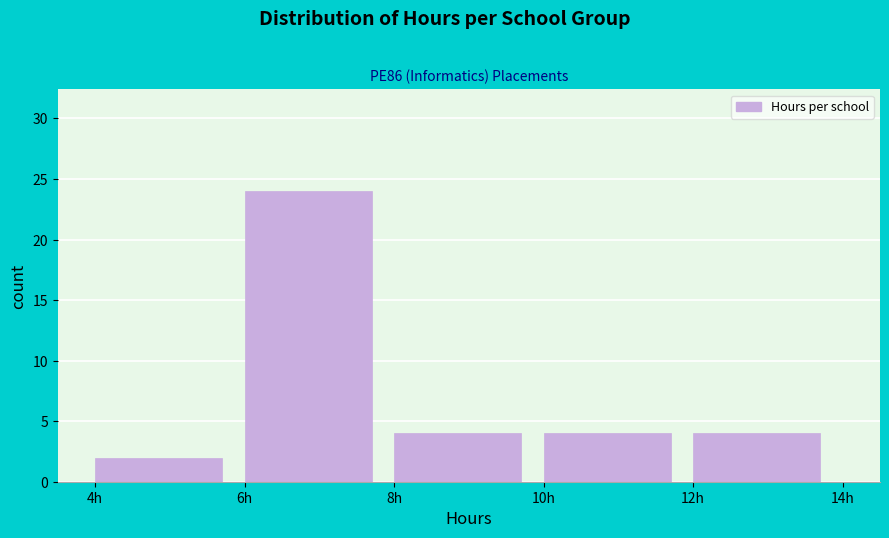

How tall is the bar that spans 10 to 12 on the x-axis? The values are not printed on the chart, so give them approximately, as read against the axis.

4